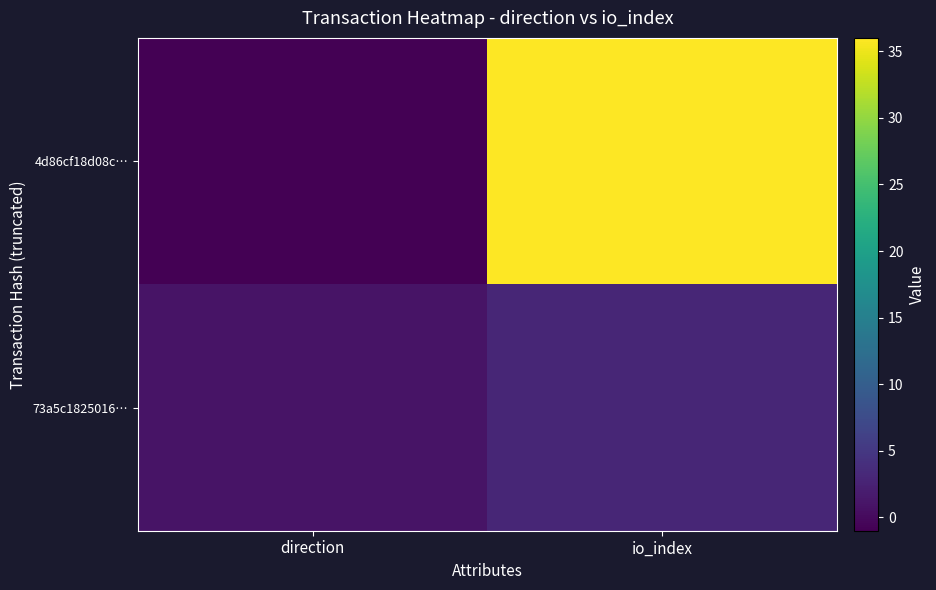

Rank the series by their average value, from lowest to highest.

73a5c1825016…, 4d86cf18d08c…